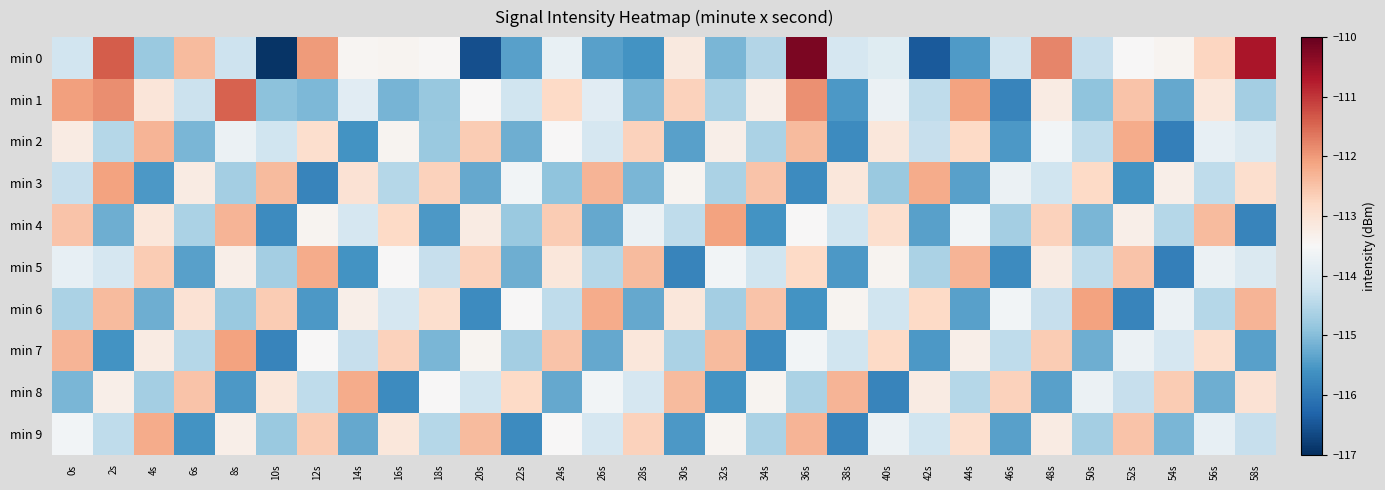

Rank the series at 48s from highest to lowest value.

min 0, min 7, min 4, min 1, min 5, min 9, min 2, min 3, min 6, min 8